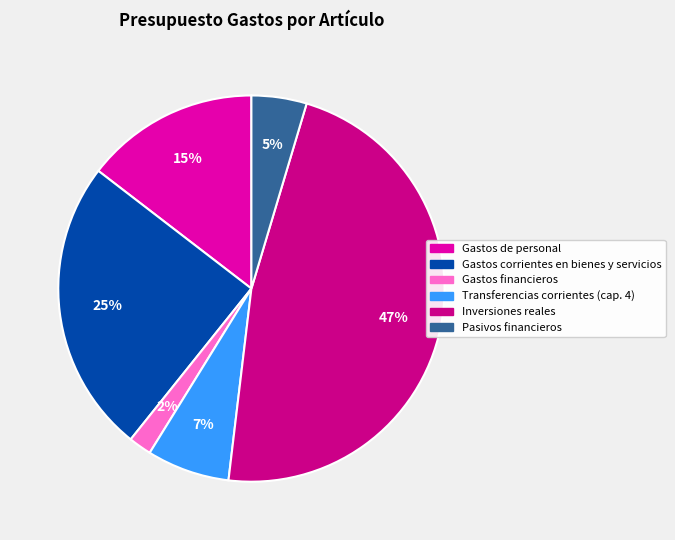

To the nearest percent, what is the average slice percentage?

17%